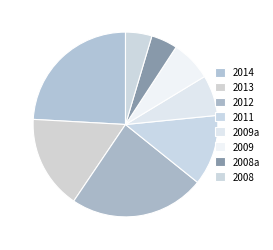

How many slices are in this pie chart?

8